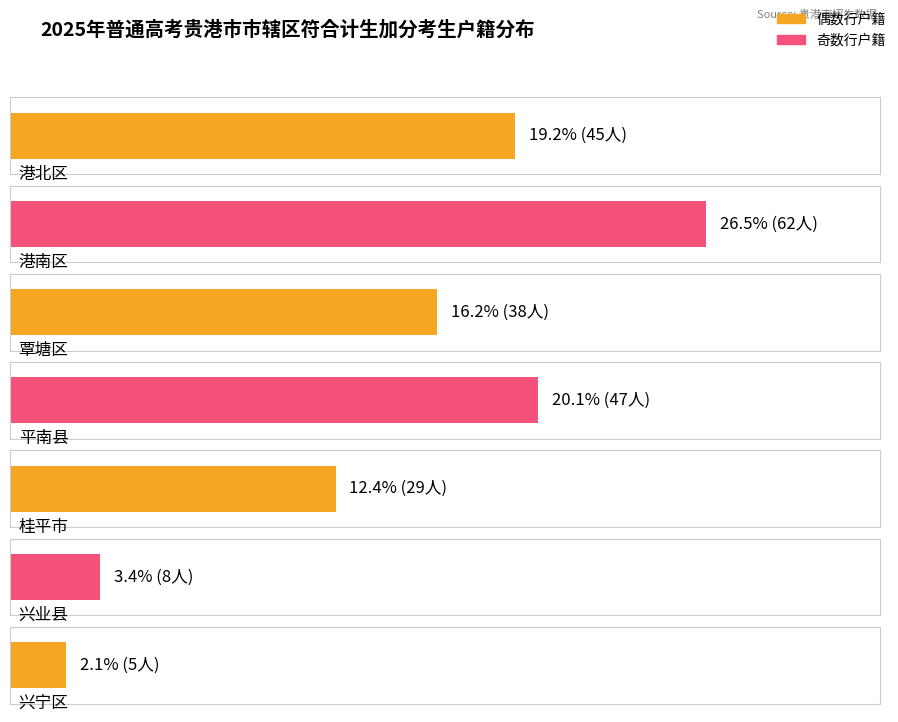

What position from the right is 港北区?

7